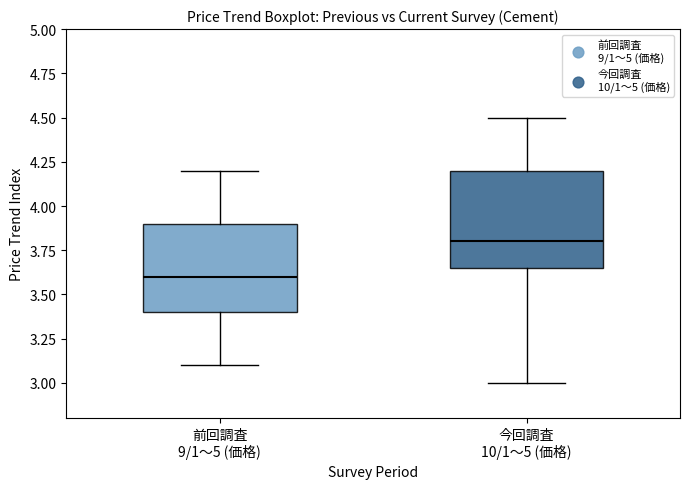

Where does the lower whisker of the box for 今回調査 10/1～5 (価格) end on the y-axis? The values are not printed on the chart, so give them approximately, as read against the axis.

3.00